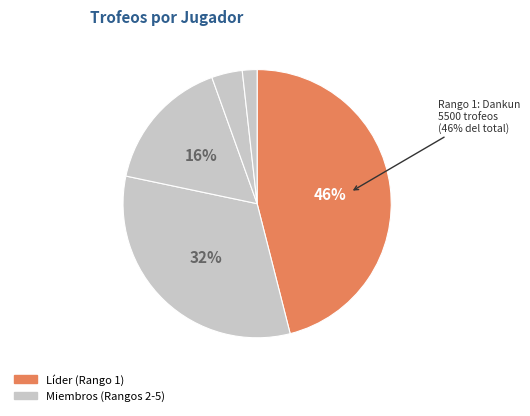

Is there a majority slice in this chart?

No